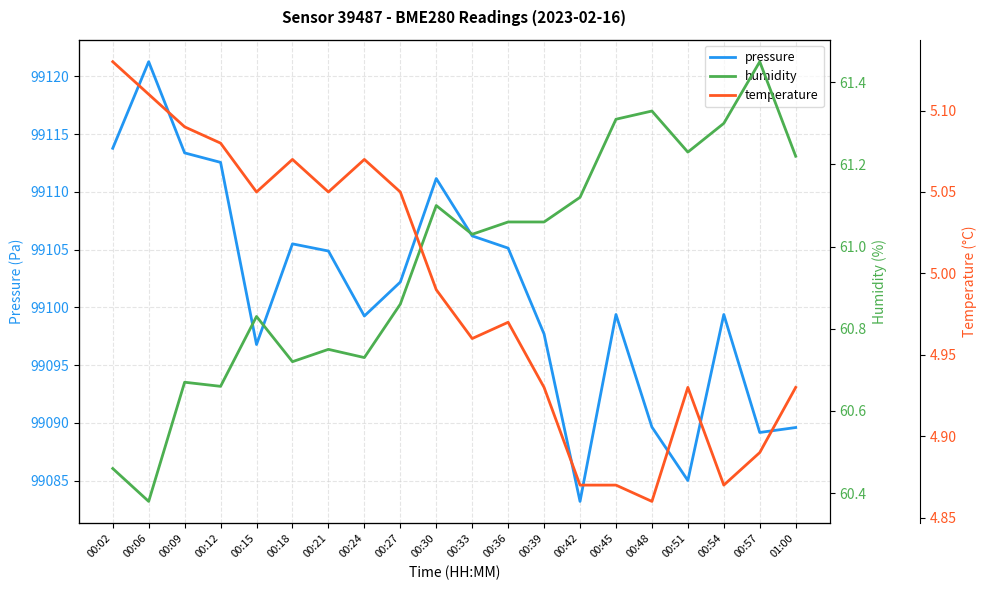

Does the chart display data point markers on the line(s)?

No